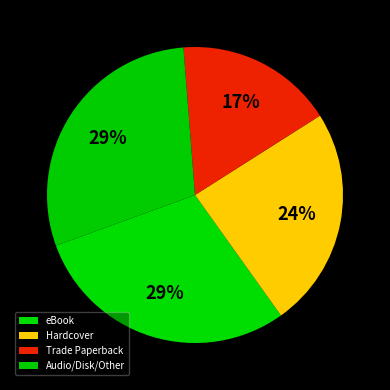

To the nearest percent, what is the average slice percentage?

25%